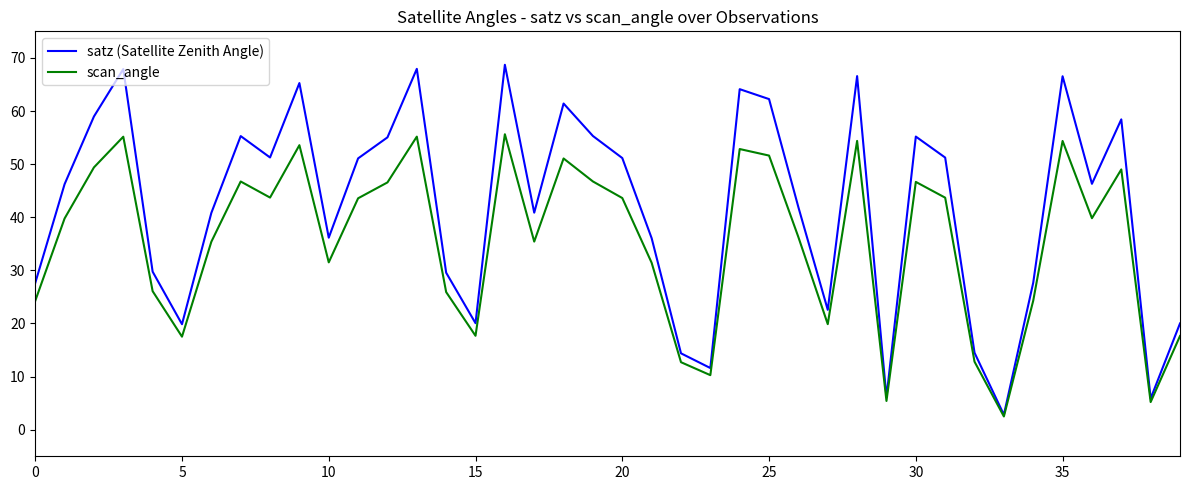

What is the highest value of the satz (Satellite Zenith Angle) series?

68.7